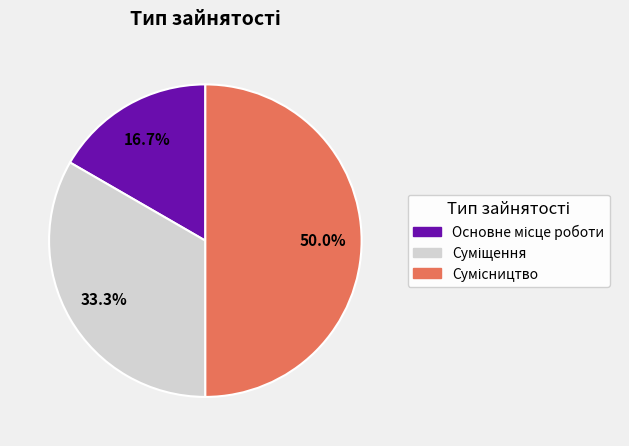

Count the number of slices in the pie.

3